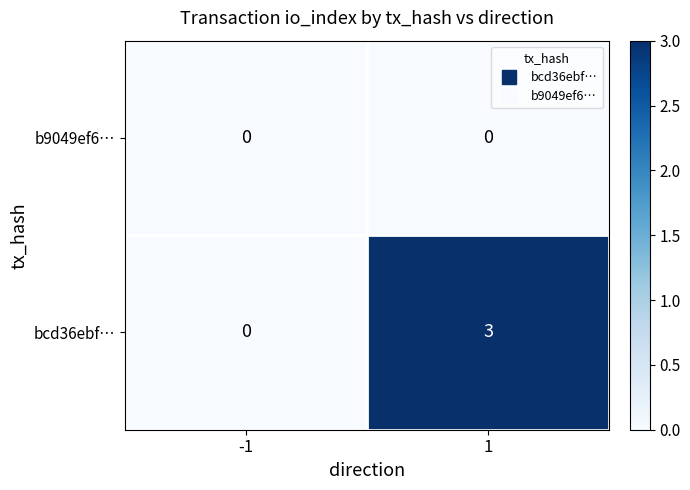

Read the bcd36ebf… value at 1.

3